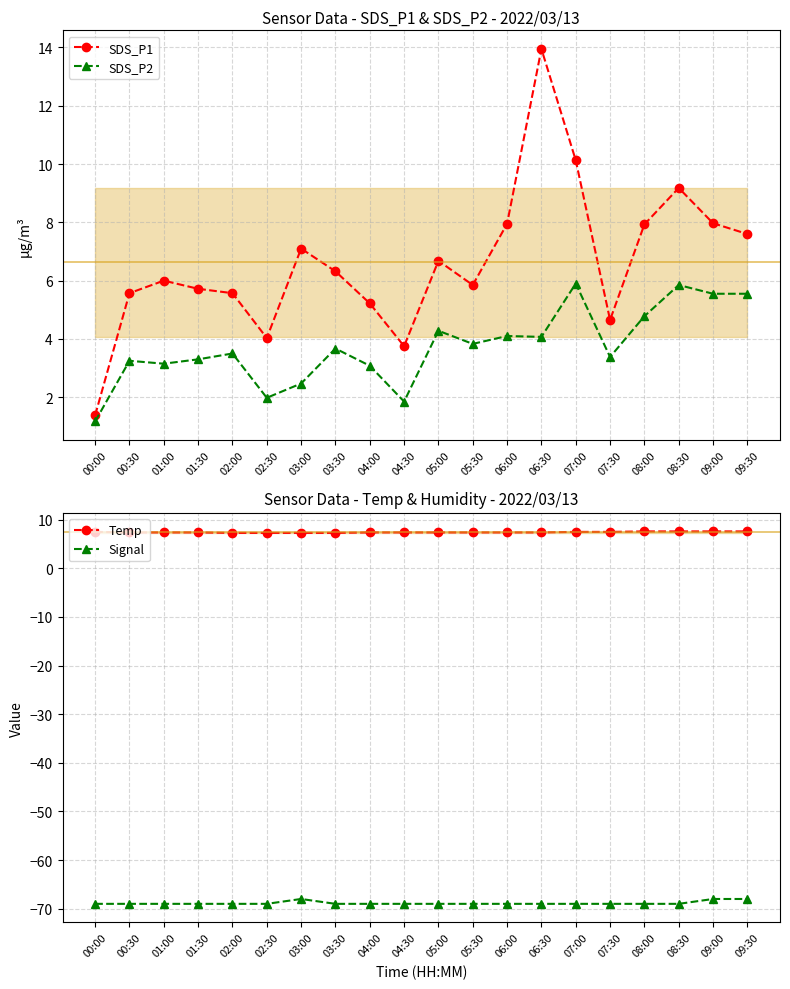

The Temp series shows 7.5 at 07:00. True or false?

True